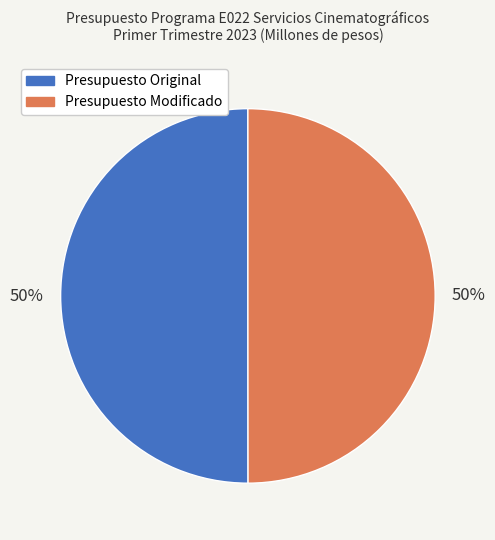

To the nearest percent, what percentage of the pie is Presupuesto Original?

50%